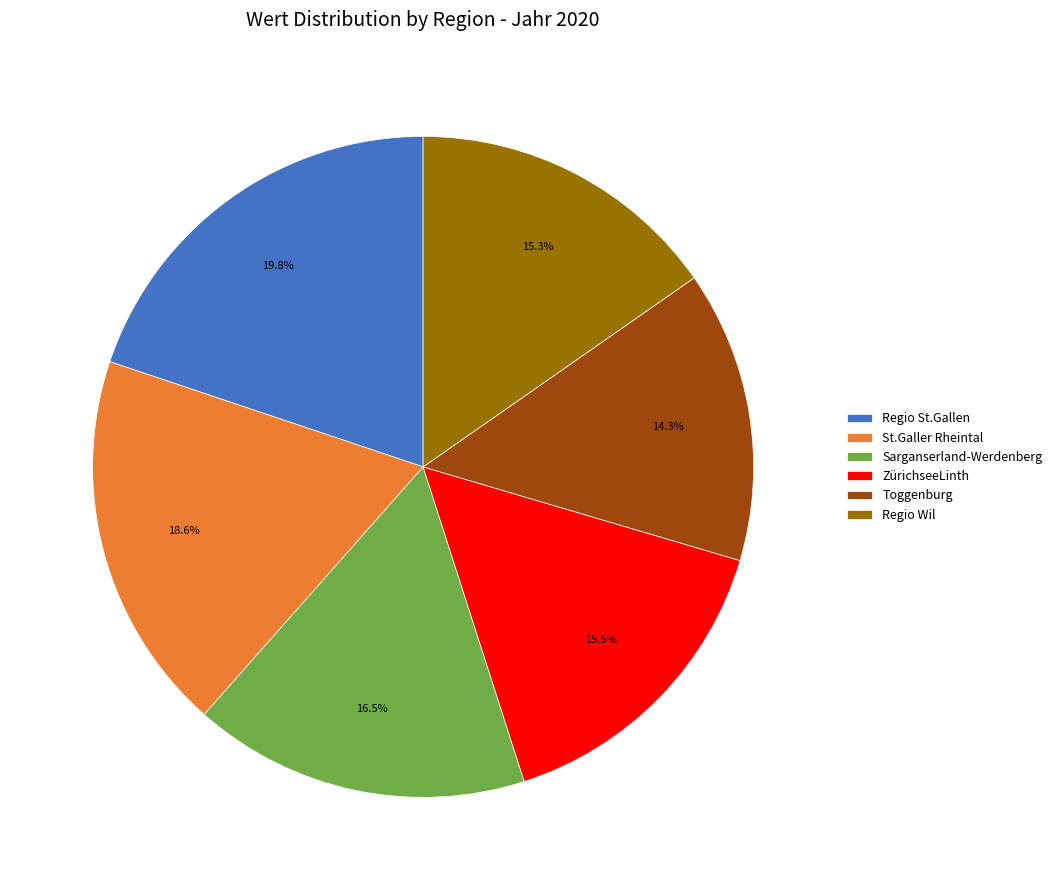

To the nearest percent, what portion does St.Galler Rheintal represent?

19%